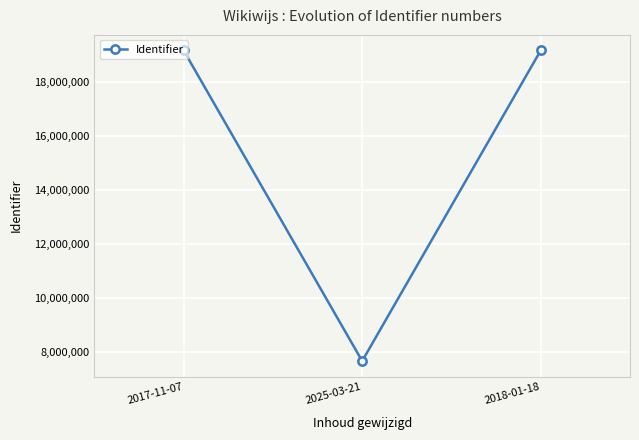

Which has a higher value, 2025-03-21 or 2018-01-18?

2018-01-18